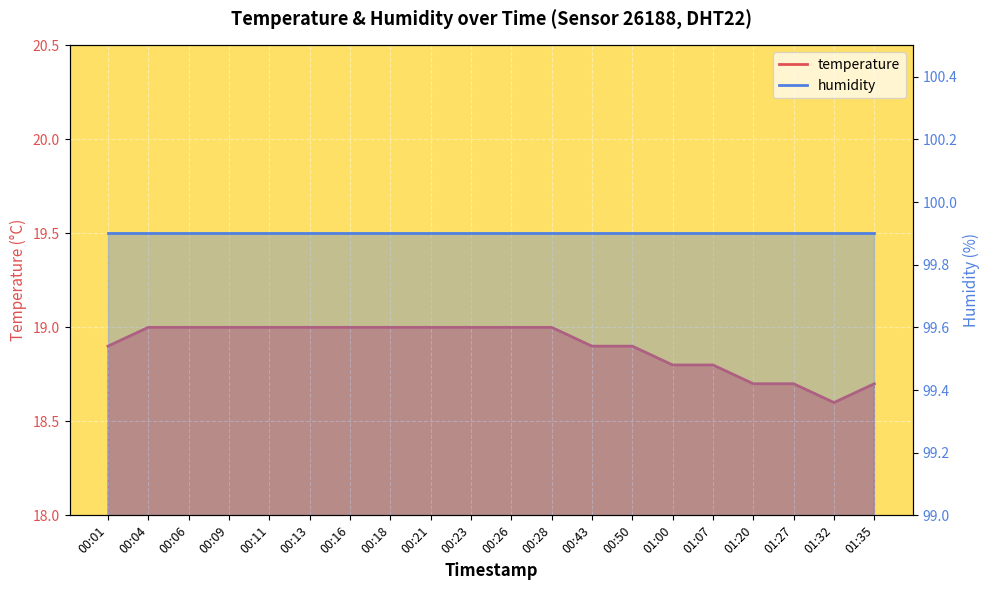

Which has a higher value, 00:11 or 00:09?

00:11